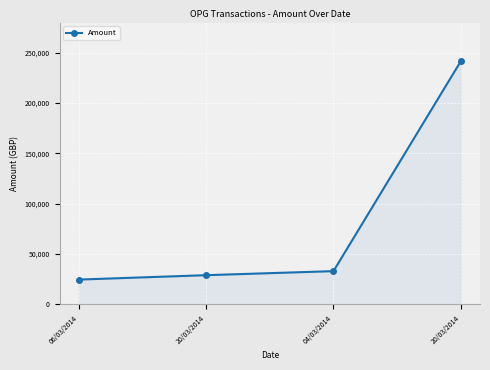

Reading left to right, what are all the values shown in this chart?

06/03/2014=24600.0	20/03/2014=28972.5	04/03/2014=33000.0	20/03/2014=241725.0